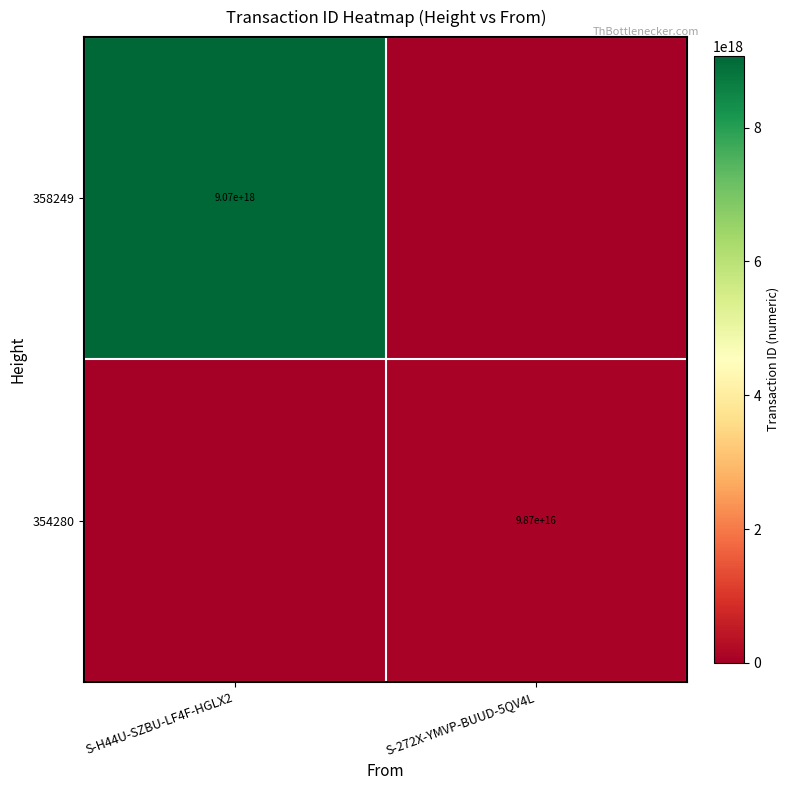

The 354280 series shows 41692353765429248 at S-272X-YMVP-BUUD-5QV4L. True or false?

False